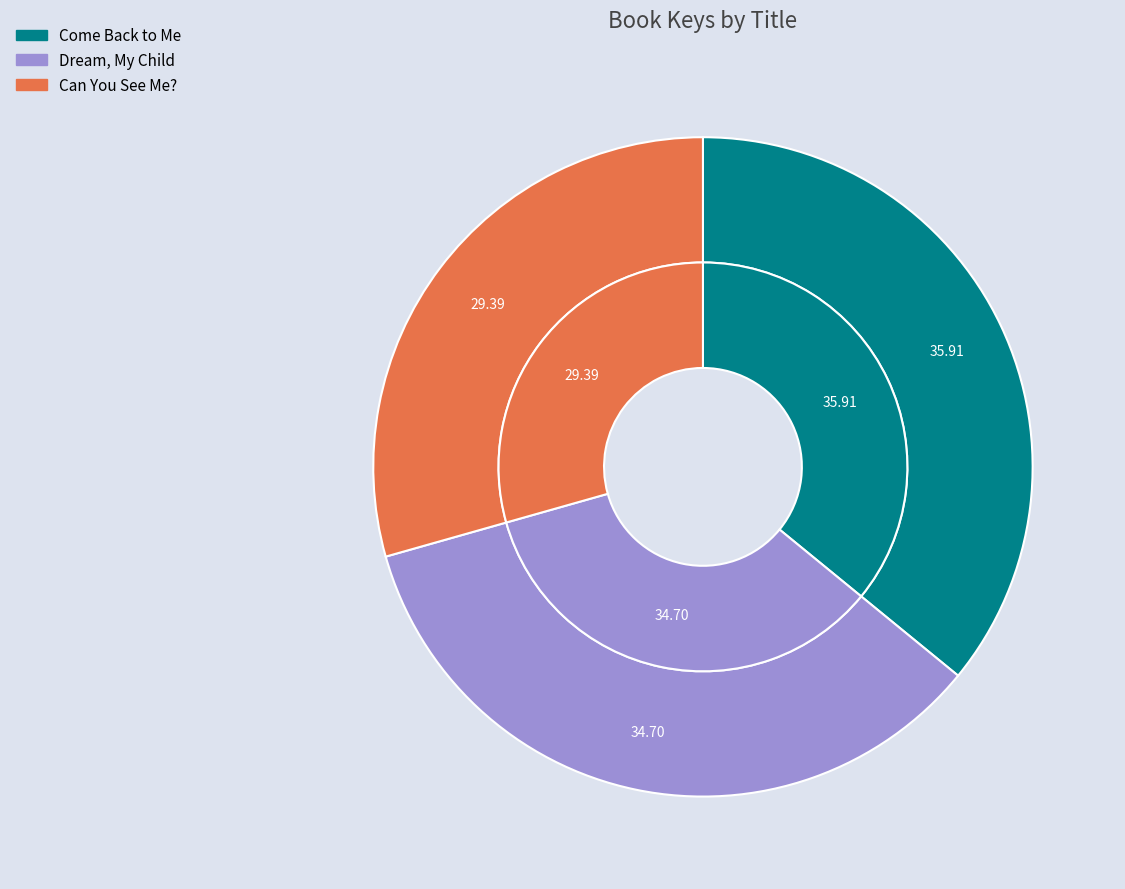

To the nearest percent, what is the difference between the Come Back to Me and Dream, My Child slice percentages?

1%